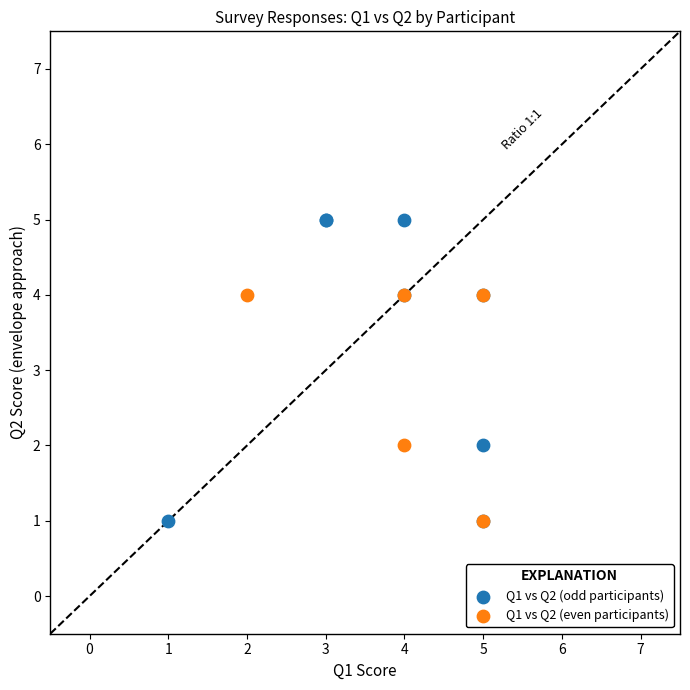

Which series has the widest spread of Y values?

Q1 vs Q2 (odd participants)